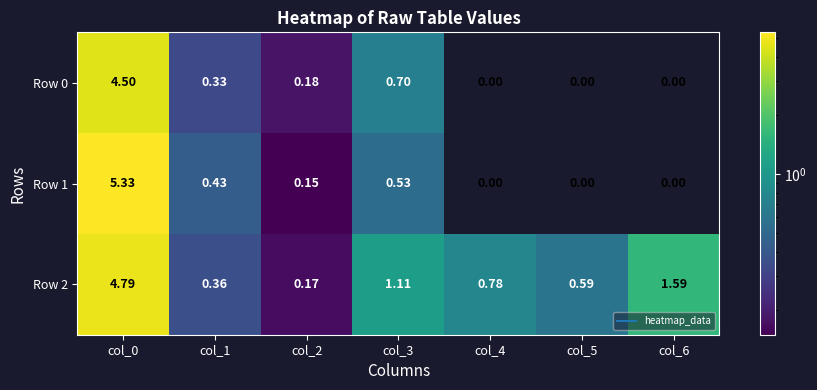

Is the value of Row 0 at col_2 greater than the value of Row 2 at col_6?

No